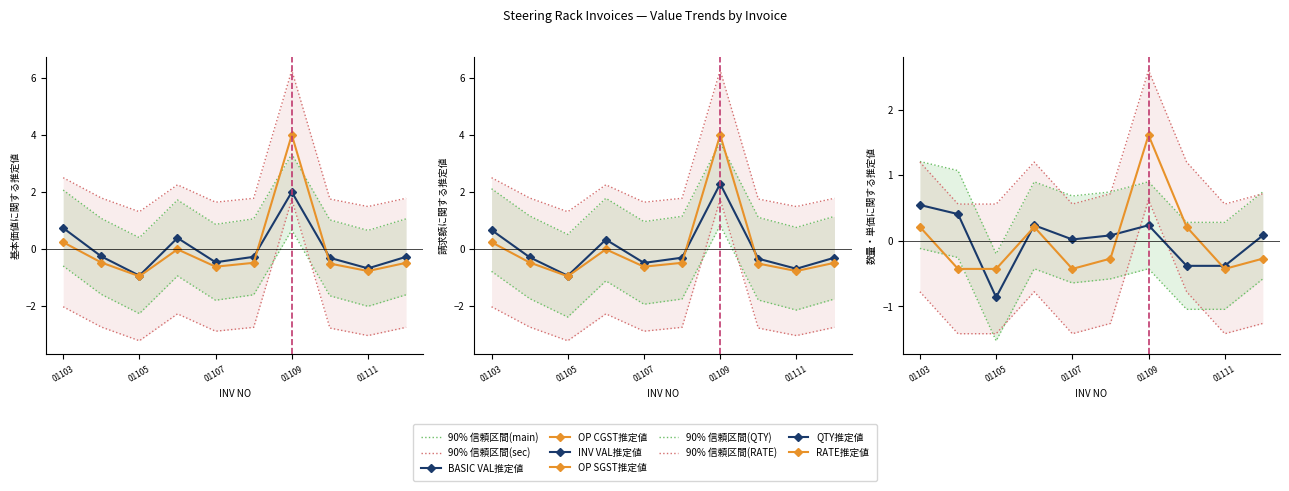

True or false: OP CGST and OP SGST intersect in this chart.

False